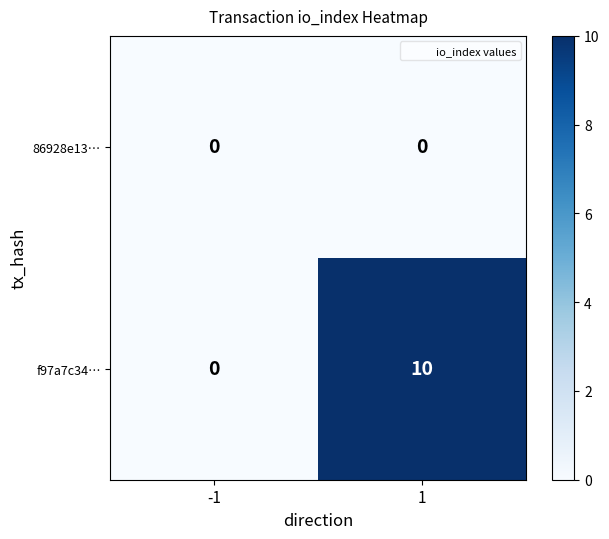

Reading left to right, extract all data points from this chart.

86928e13…: -1=0	1=0
f97a7c34…: -1=0	1=10